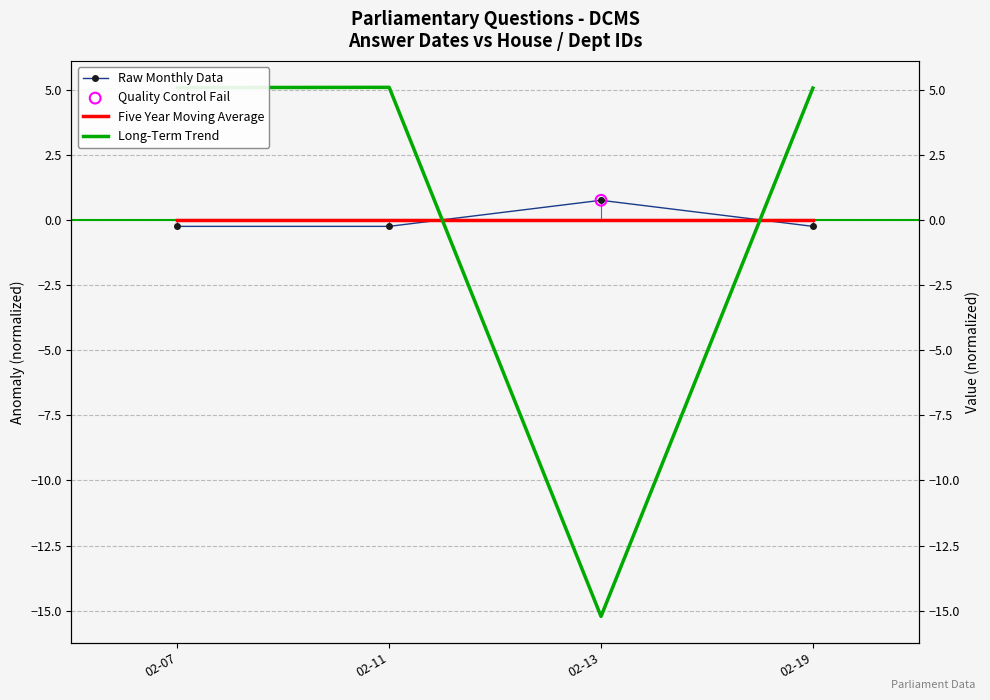

At which category is the sum across all series the highest?

02-11